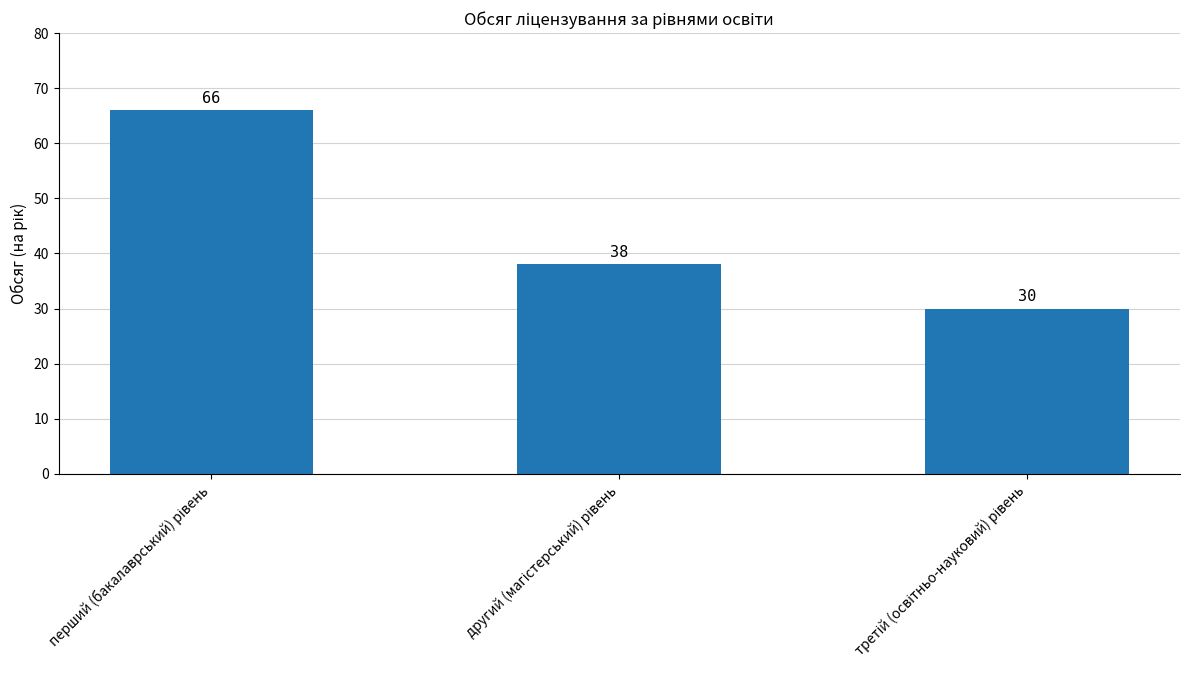

What is the difference between the maximum and minimum values?

36